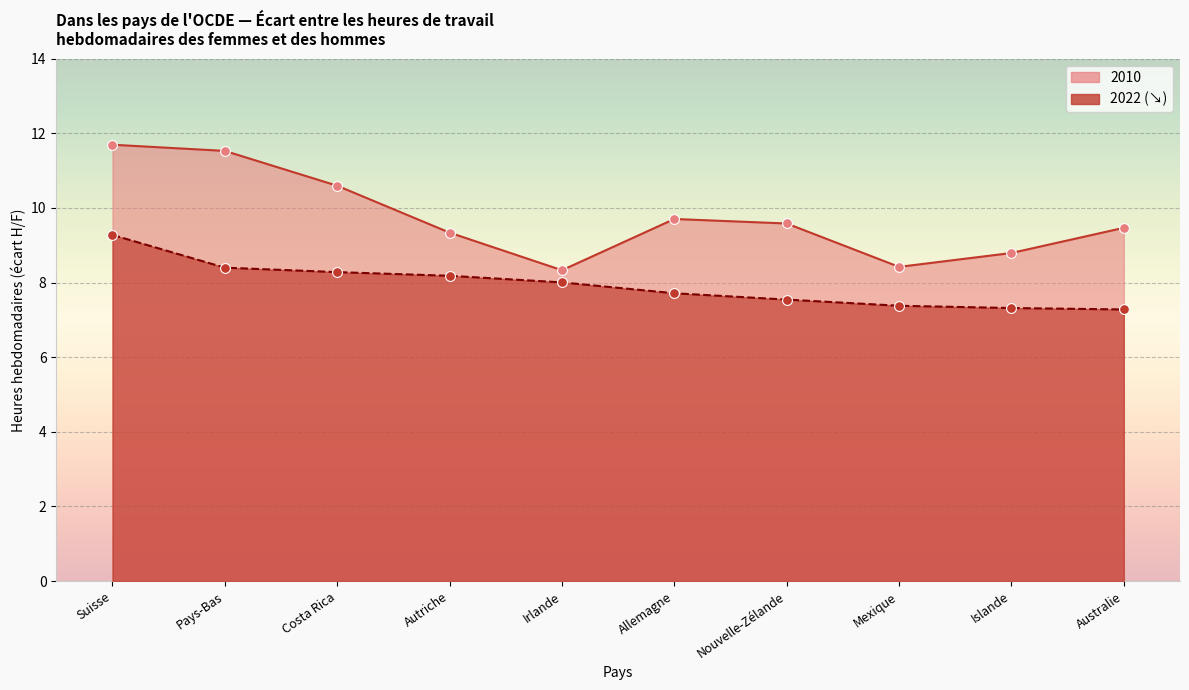

What are all the series names shown in the legend?

2010, 2022